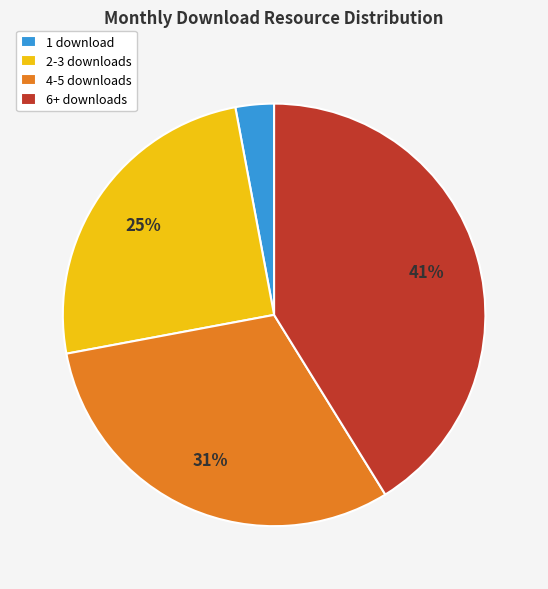

To the nearest percent, what is the difference between the largest and smallest slice percentages?

38%